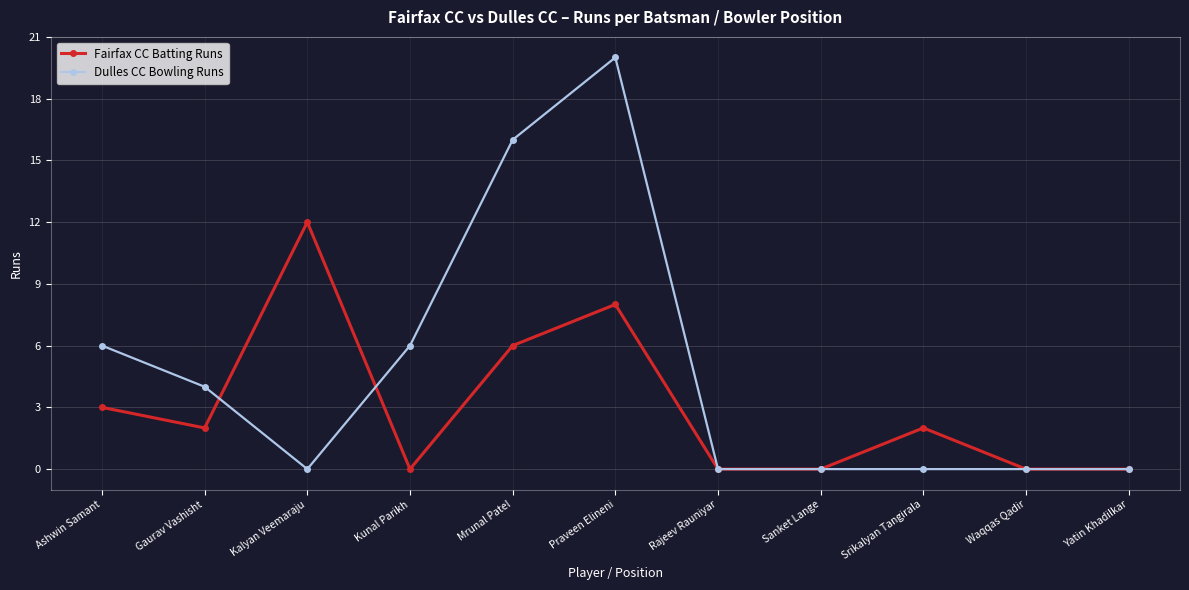

At which label does Fairfax CC Batting Runs reach its peak?

Kalyan Veemaraju